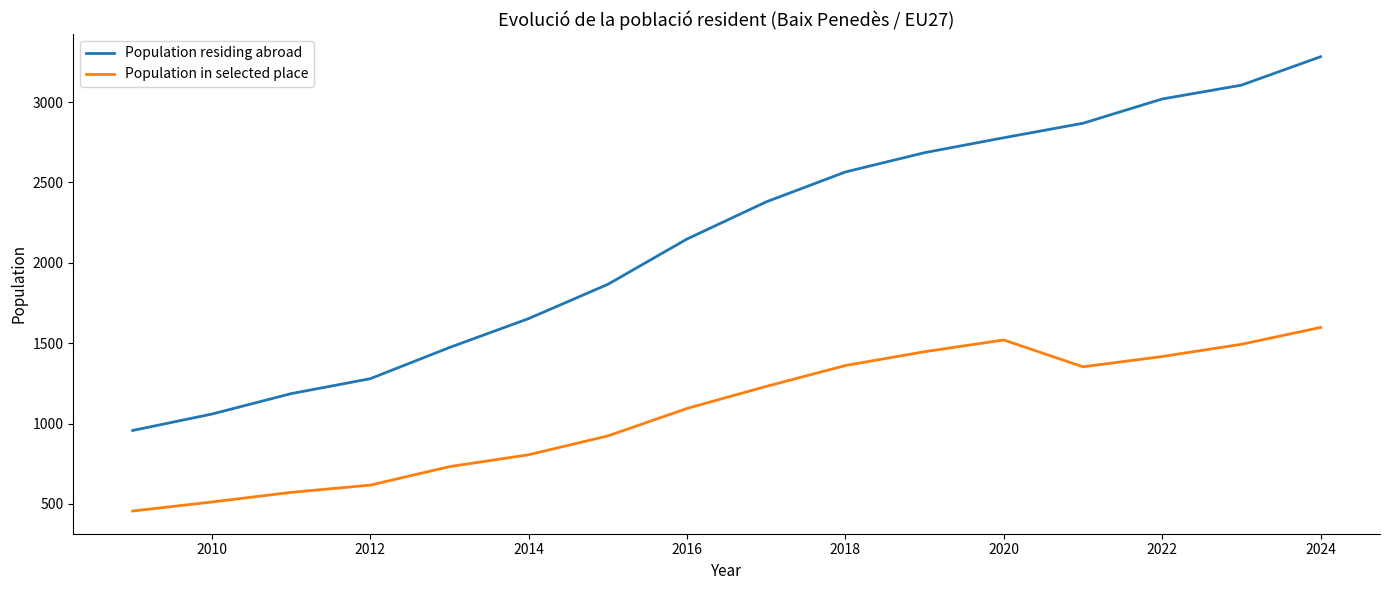

Which series has the largest total across all categories?

Population residing abroad